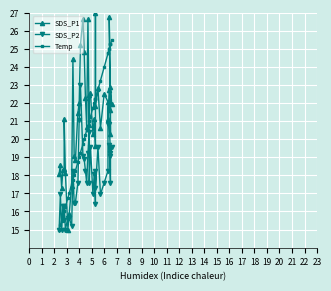

What is the maximum value shown in the chart?

27.0